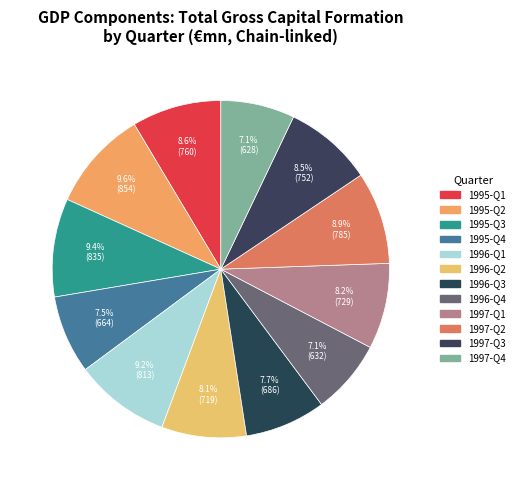

Count the number of slices in the pie.

12